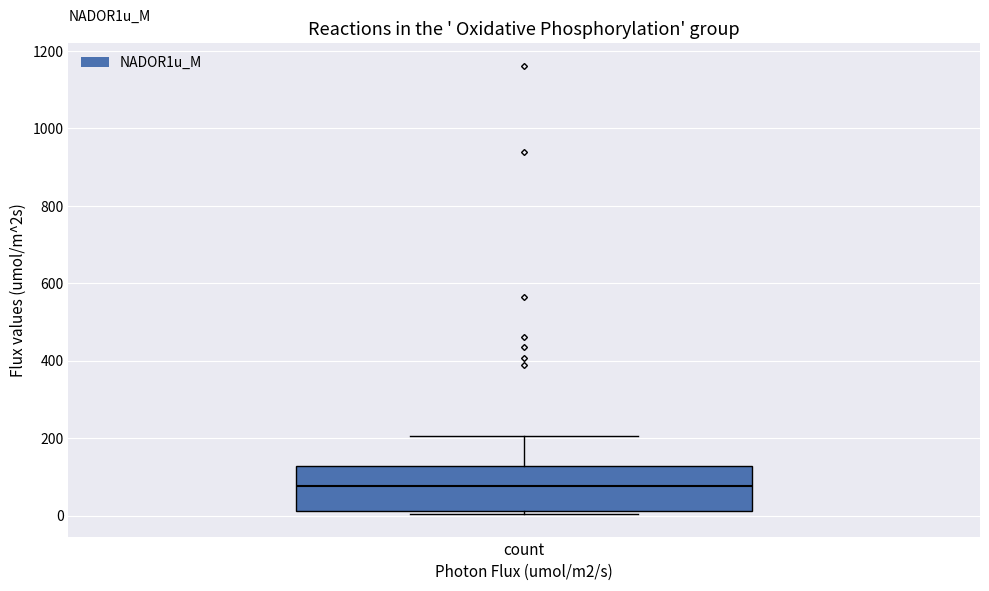

Where is the lower edge of the box for count on the y-axis? The values are not printed on the chart, so give them approximately, as read against the axis.

20